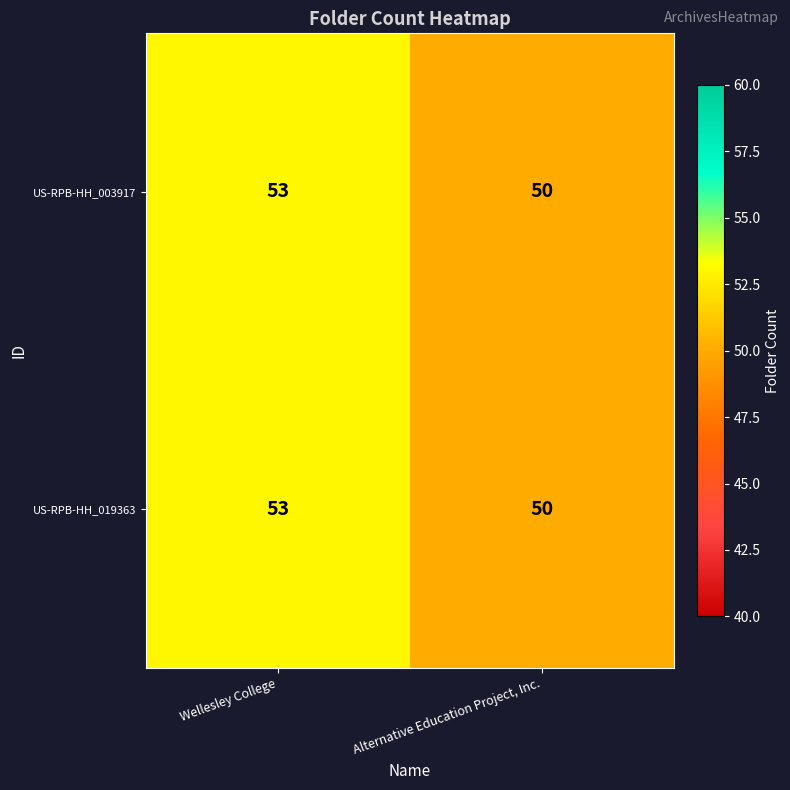

Which category has the lowest value in the US-RPB-HH_019363 series?

Alternative Education Project, Inc.